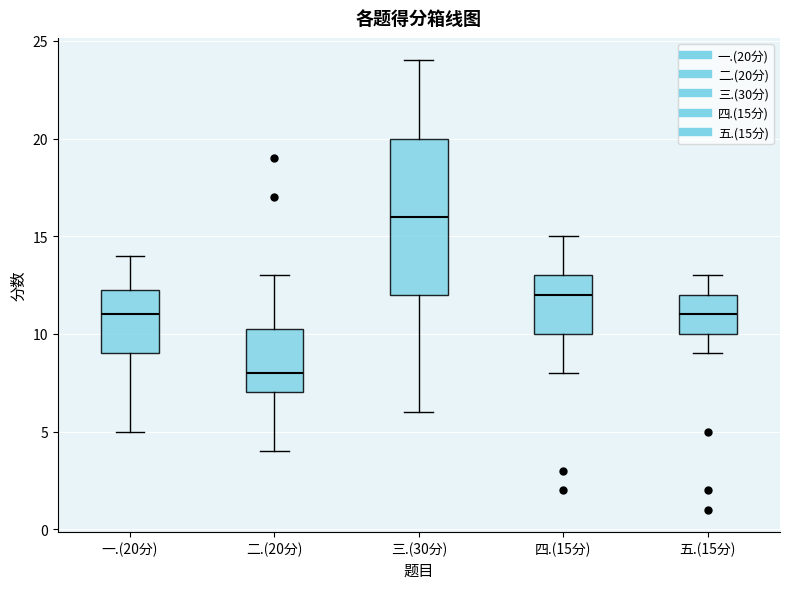

Where does the lower whisker of the box for 二.(20分) end on the y-axis? The values are not printed on the chart, so give them approximately, as read against the axis.

4.0